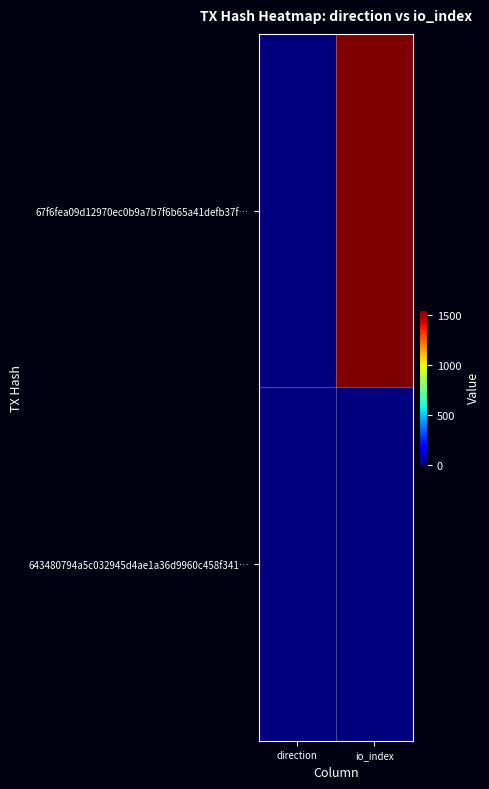

Which series has the largest total across all categories?

67f6fea09d12970ec0b9a7b7f6b65a41defb37f…